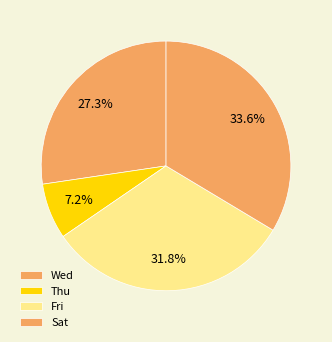

How many slices are in this pie chart?

4